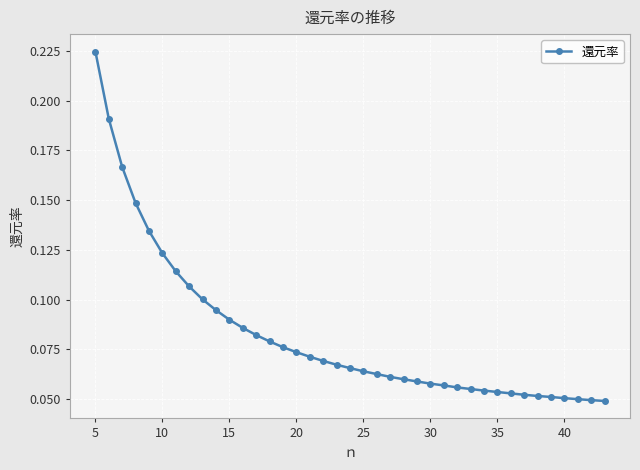

How many values are between 0 and 1?

39